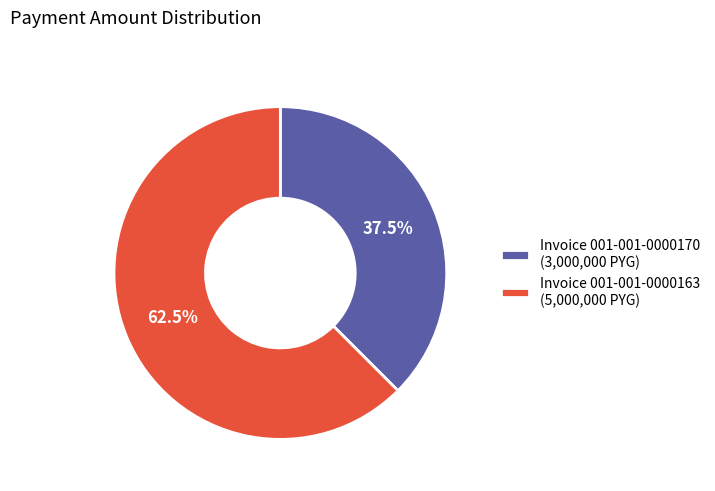

Which has a higher value, Invoice 001-001-0000163 (5,000,000 PYG) or Invoice 001-001-0000170 (3,000,000 PYG)?

Invoice 001-001-0000163 (5,000,000 PYG)